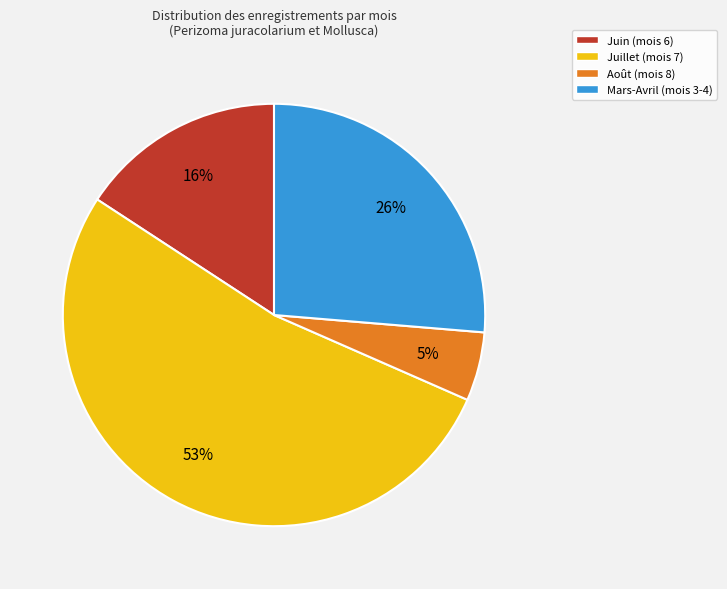

To the nearest percent, what is the average slice percentage?

25%